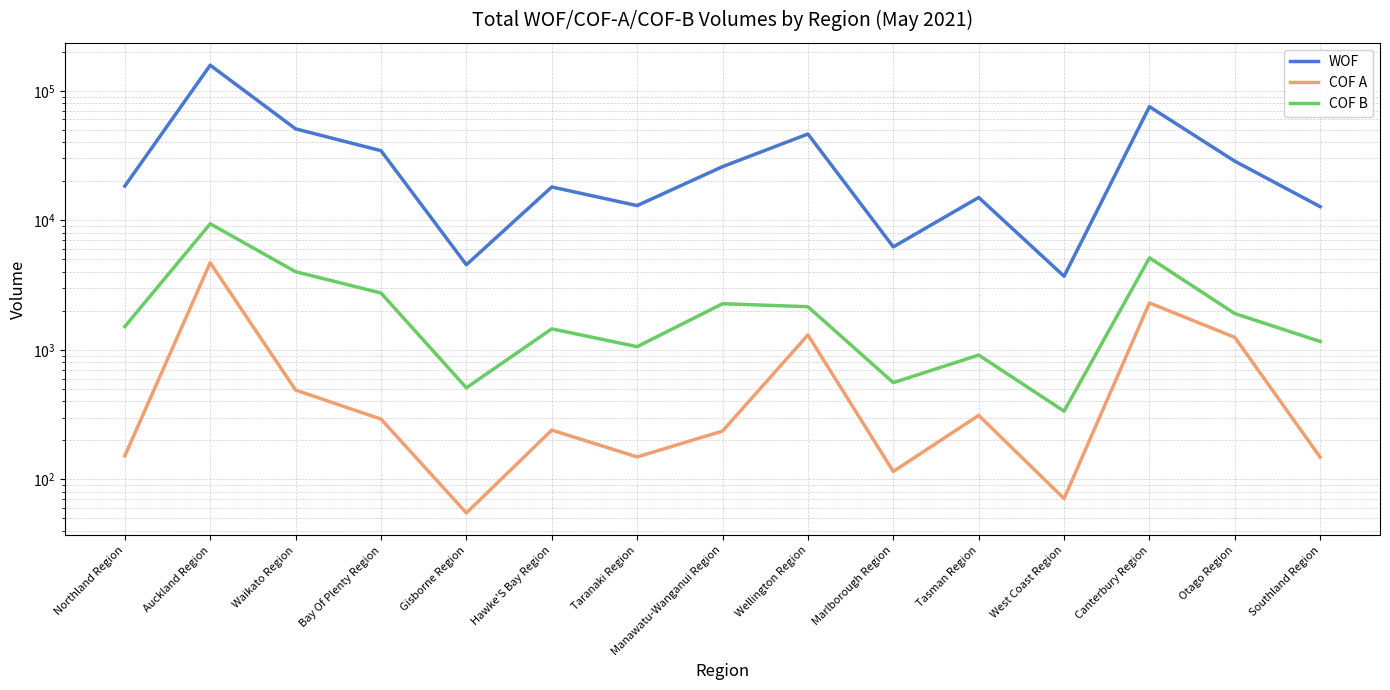

At which category is the sum across all series the highest?

Auckland Region